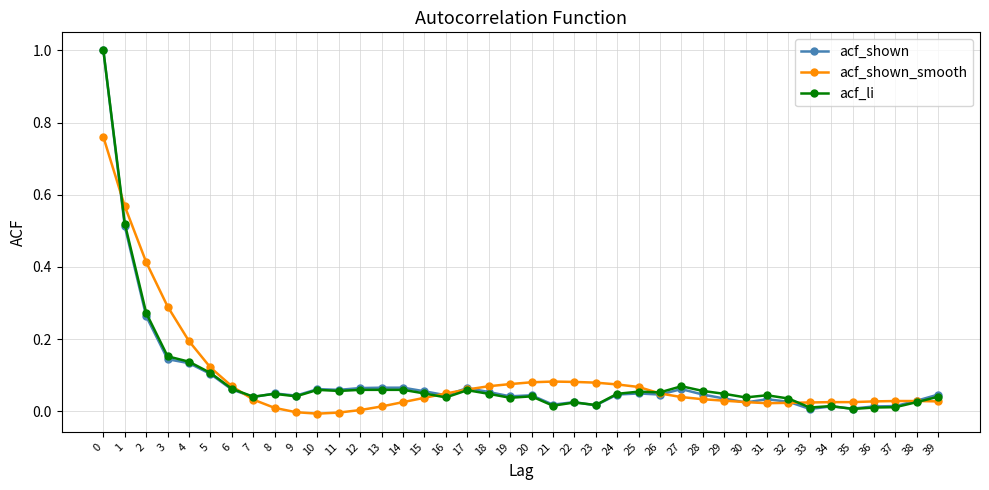

What is the sum of all acf_shown_smooth values?

3.6